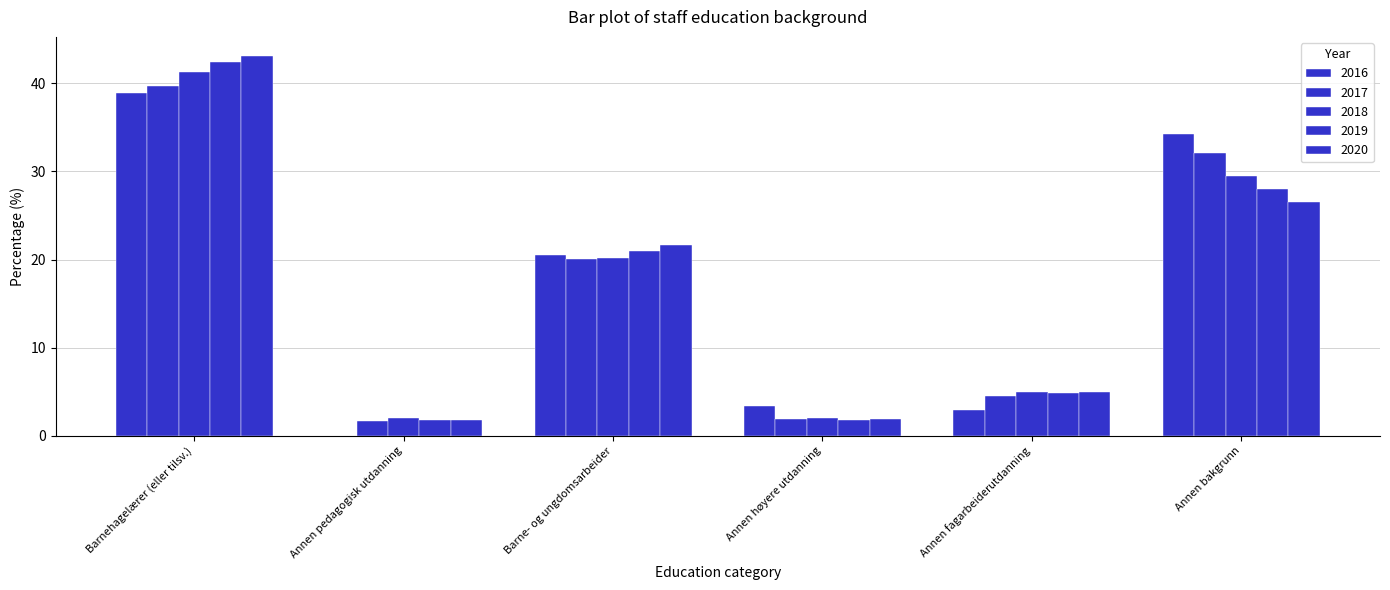

What is the average value of the 2017 series?

16.7